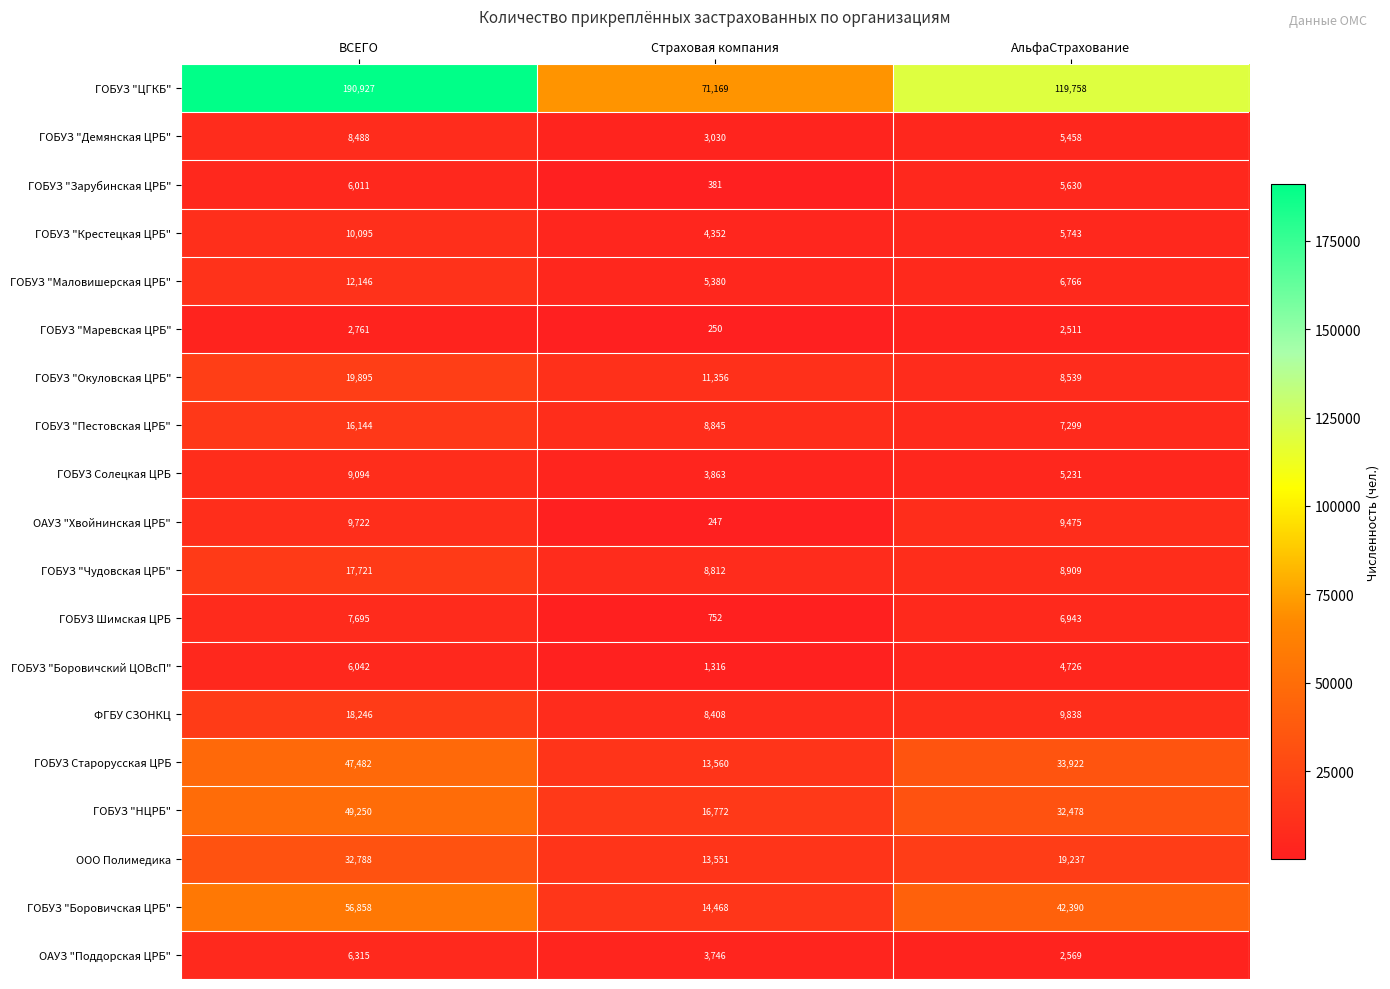

At which label does ГОБУЗ "Крестецкая ЦРБ" first exceed 5743?

ВСЕГО